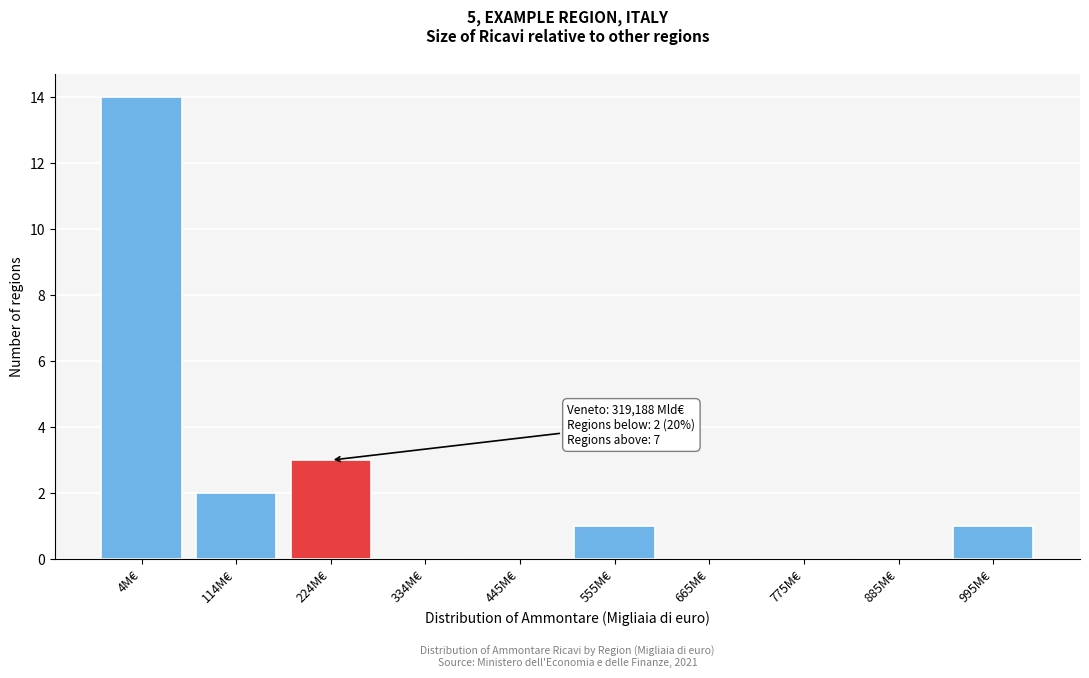

Reading left to right, what are all the values shown in this chart?

4M€=14	114M€=2	224M€=3	334M€=0	445M€=0	555M€=1	665M€=0	775M€=0	885M€=0	995M€=1